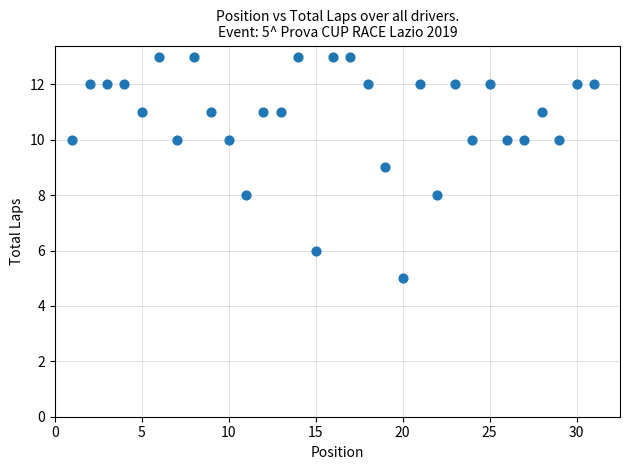

What is the range of Y values (max minus min)?

8